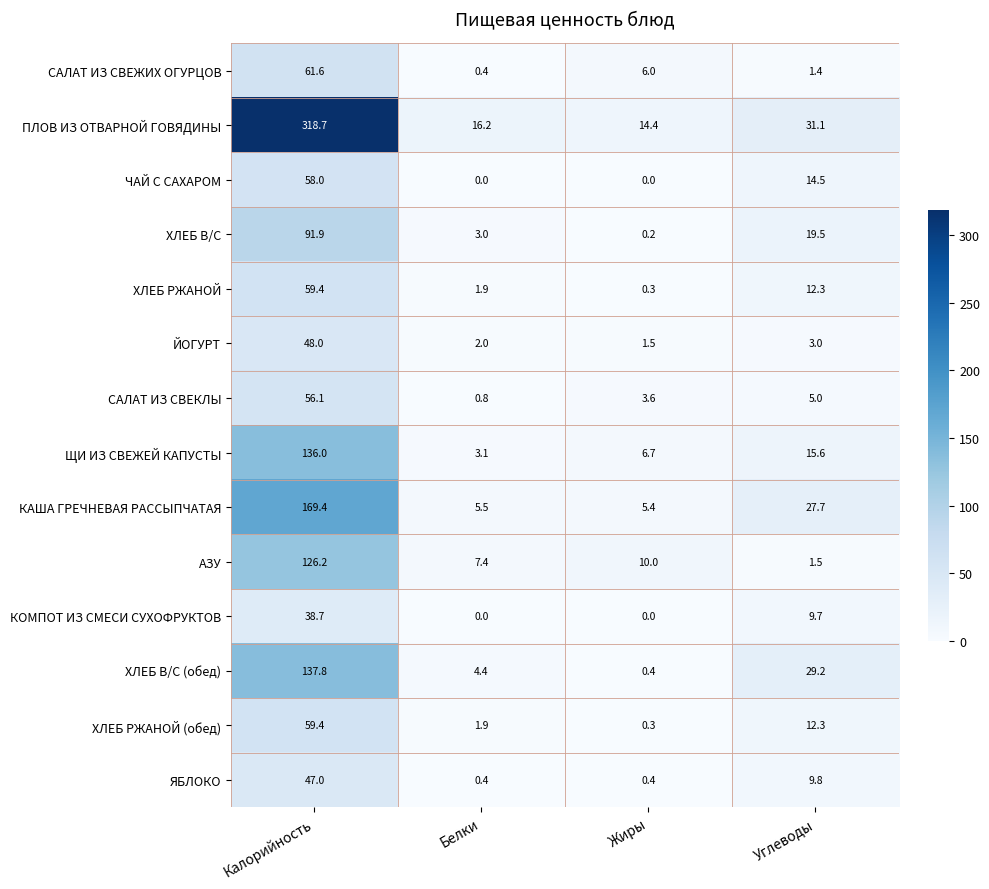

Which series has the largest total across all categories?

ПЛОВ ИЗ ОТВАРНОЙ ГОВЯДИНЫ